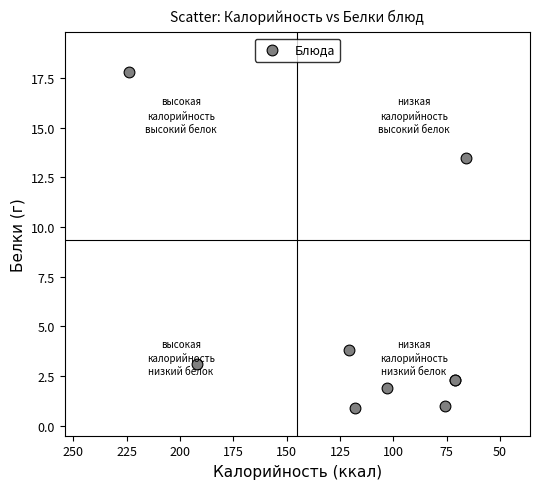

What Y value in the scatter plot is closest to 9?

13.5